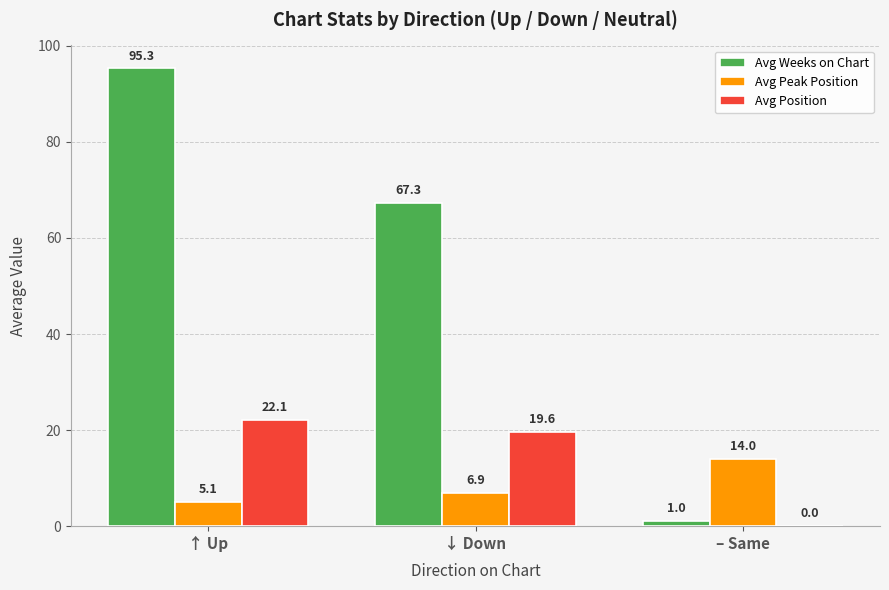

How many positive values does the Avg Position series have?

2